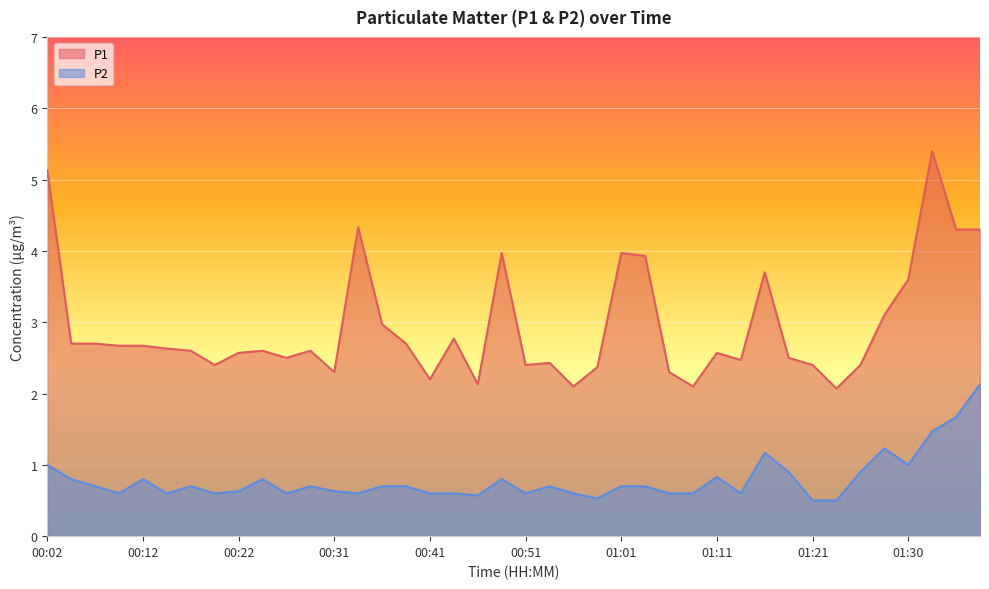

At which category does the chart reach its peak across all series?

01:33